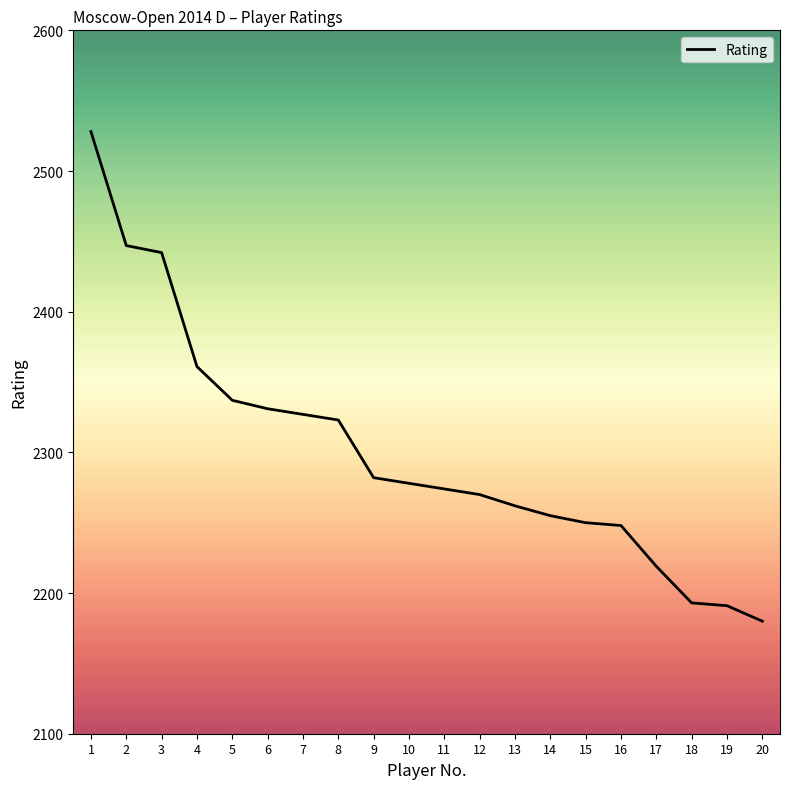

What is the difference between the second highest and second lowest values?

256